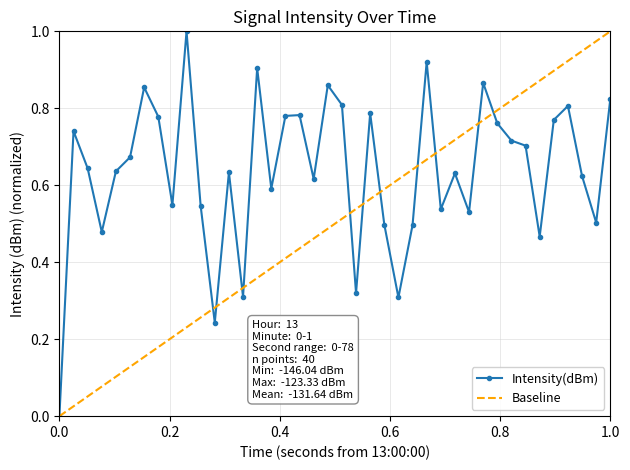

How many values in the Intensity(dBm) series exceed 0?

39